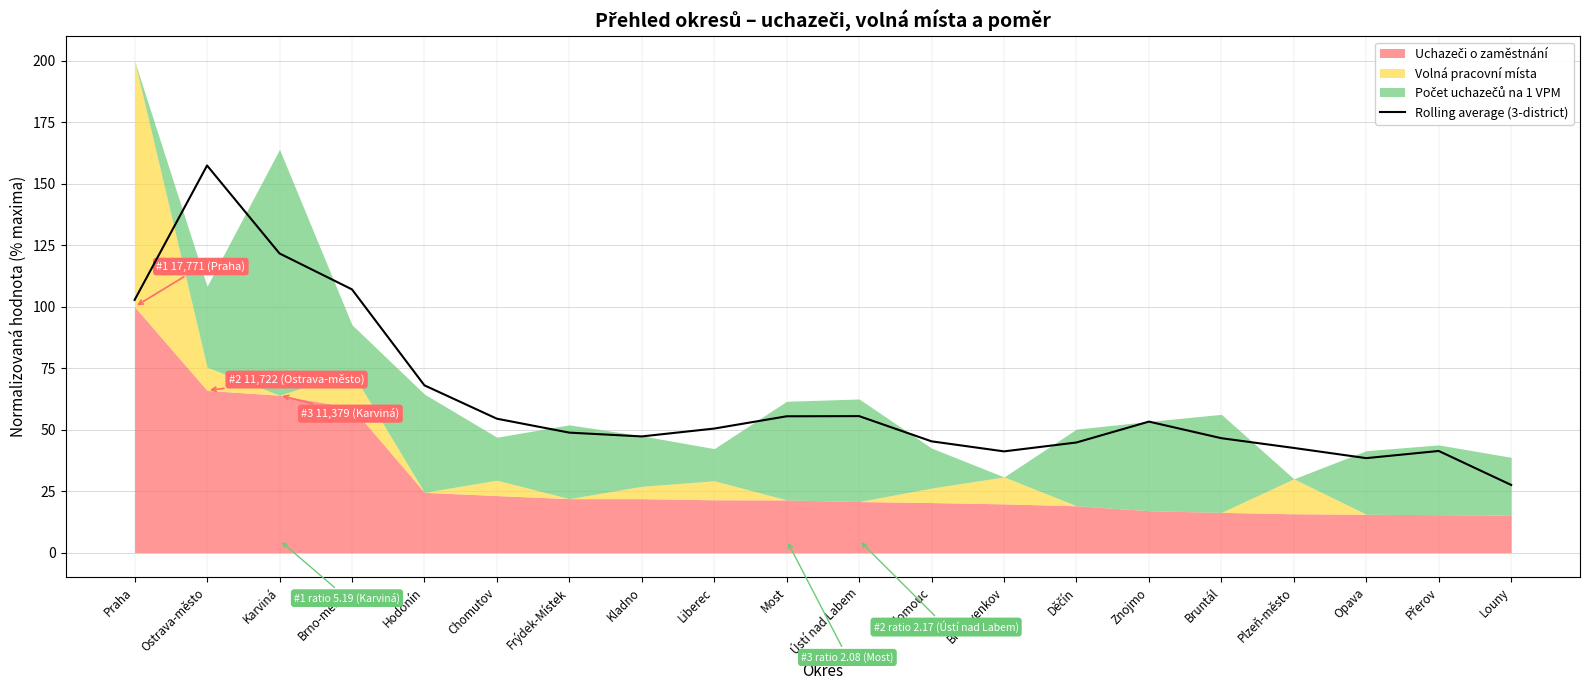

Approximately how many times larger is the value at Louny compared to Brno-venkov?

0.7